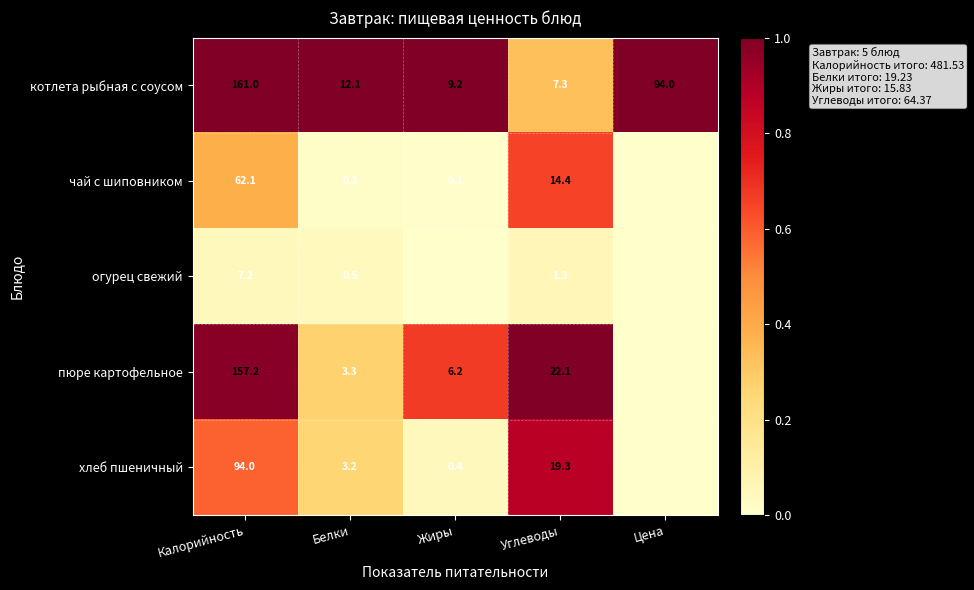

How many series are shown in this chart?

5